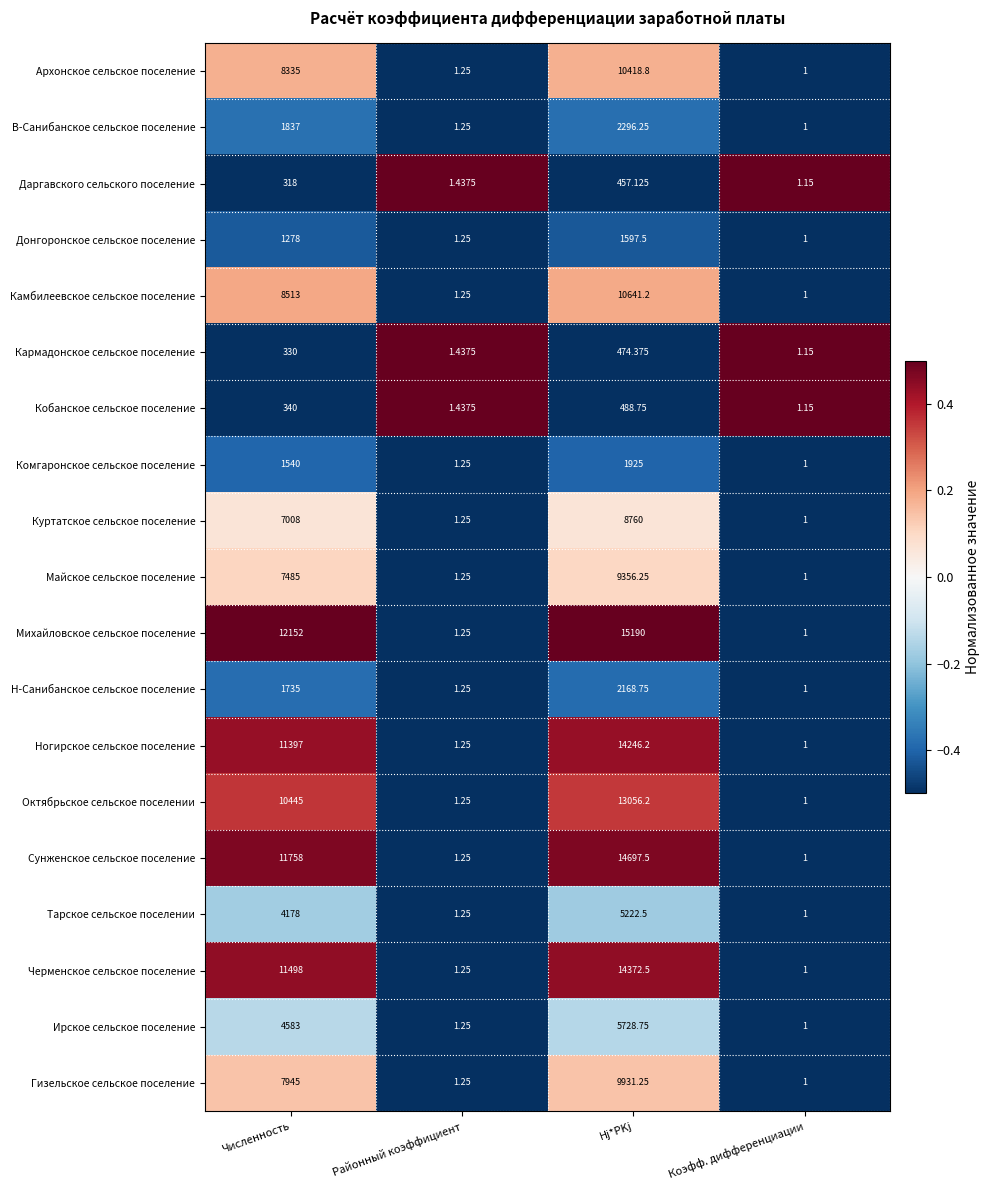

At which label does Сунженское сельское поселение reach its minimum?

Коэфф. дифференциации